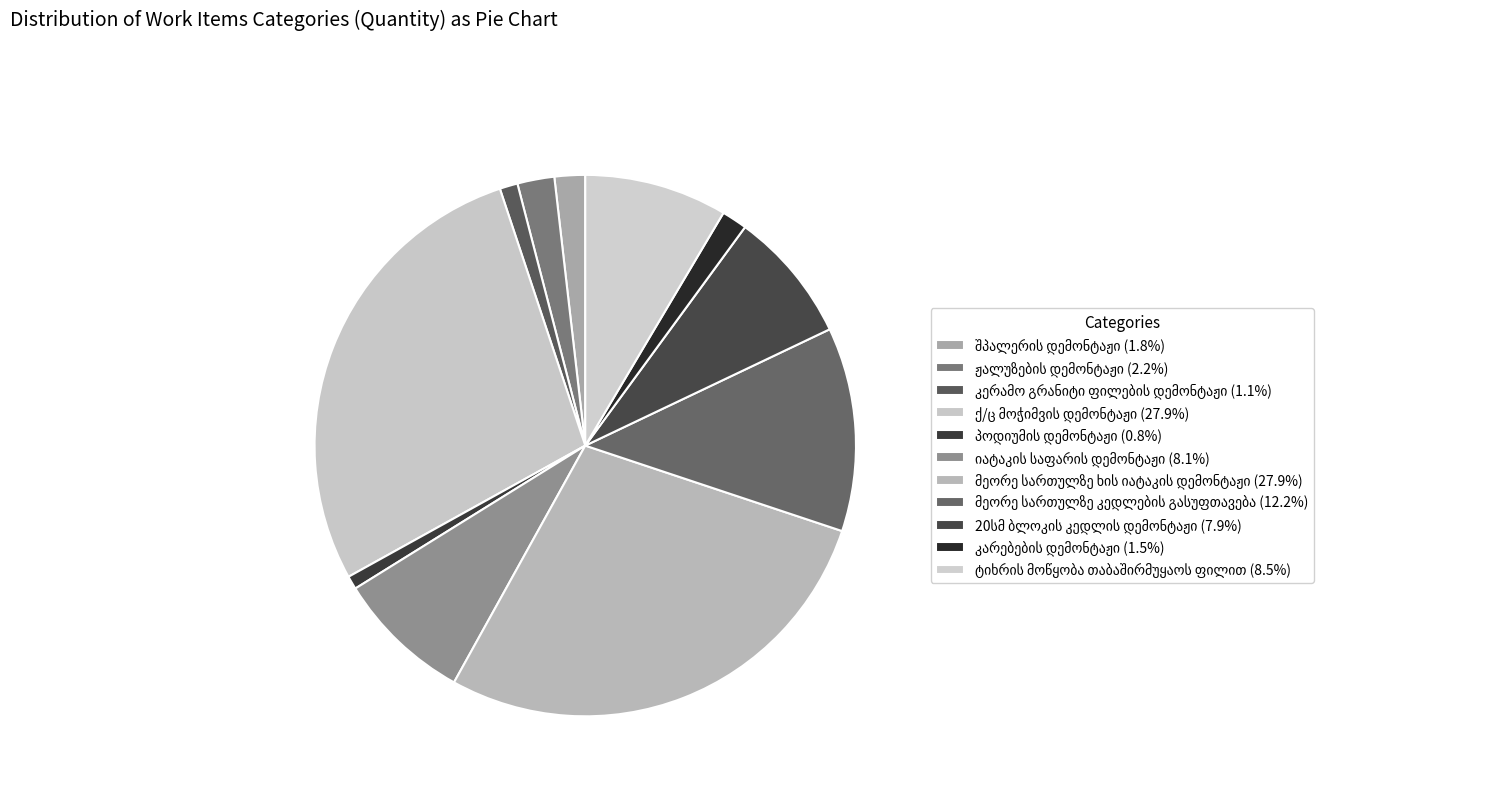

What percentage is NOT represented by კარებების დემონტაჟი?

98.5%